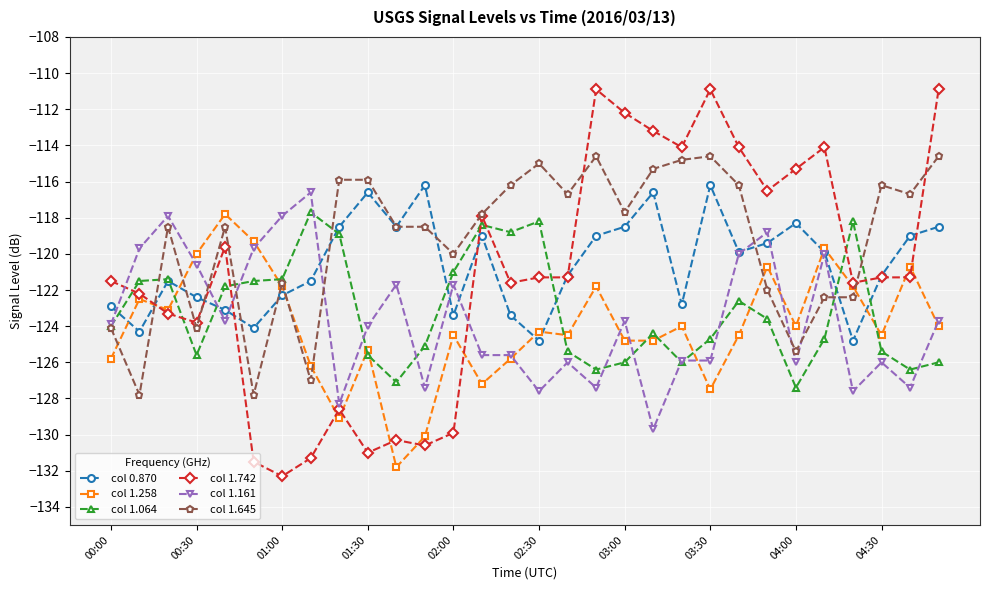

How many lines are shown in the chart?

6